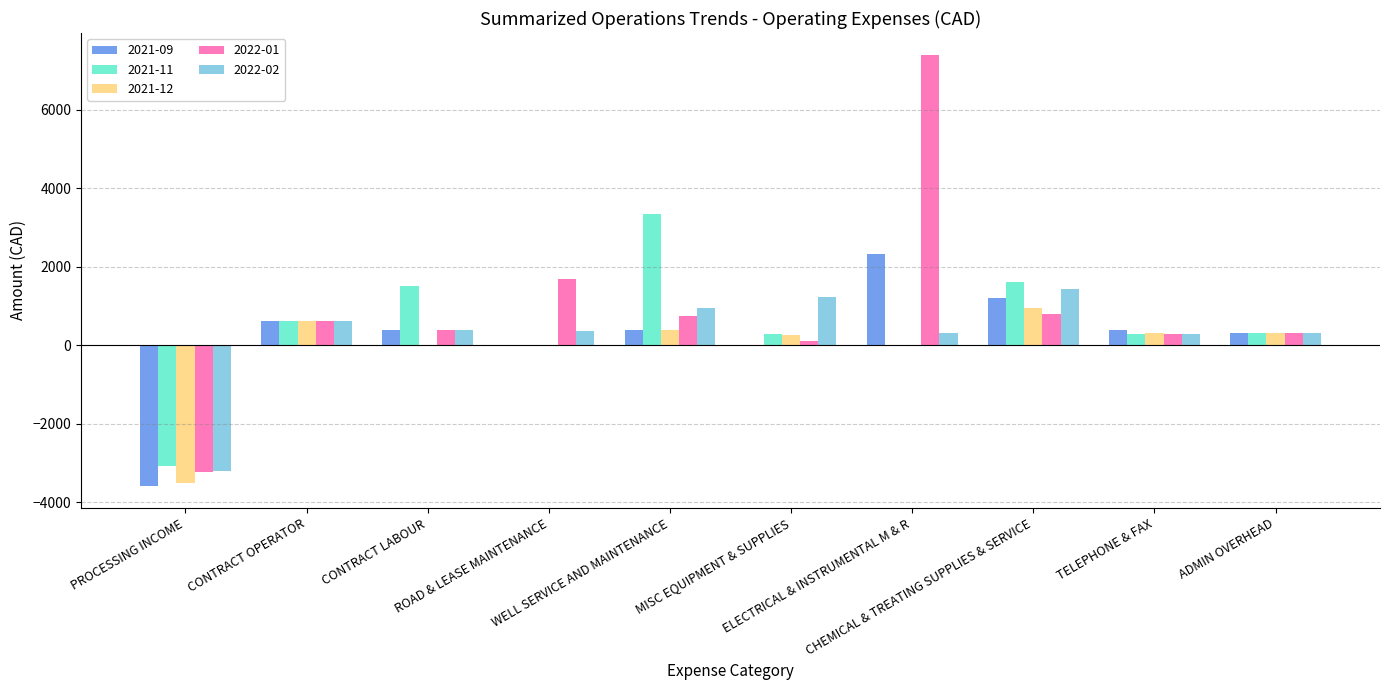

How many distinct data groups are displayed?

5